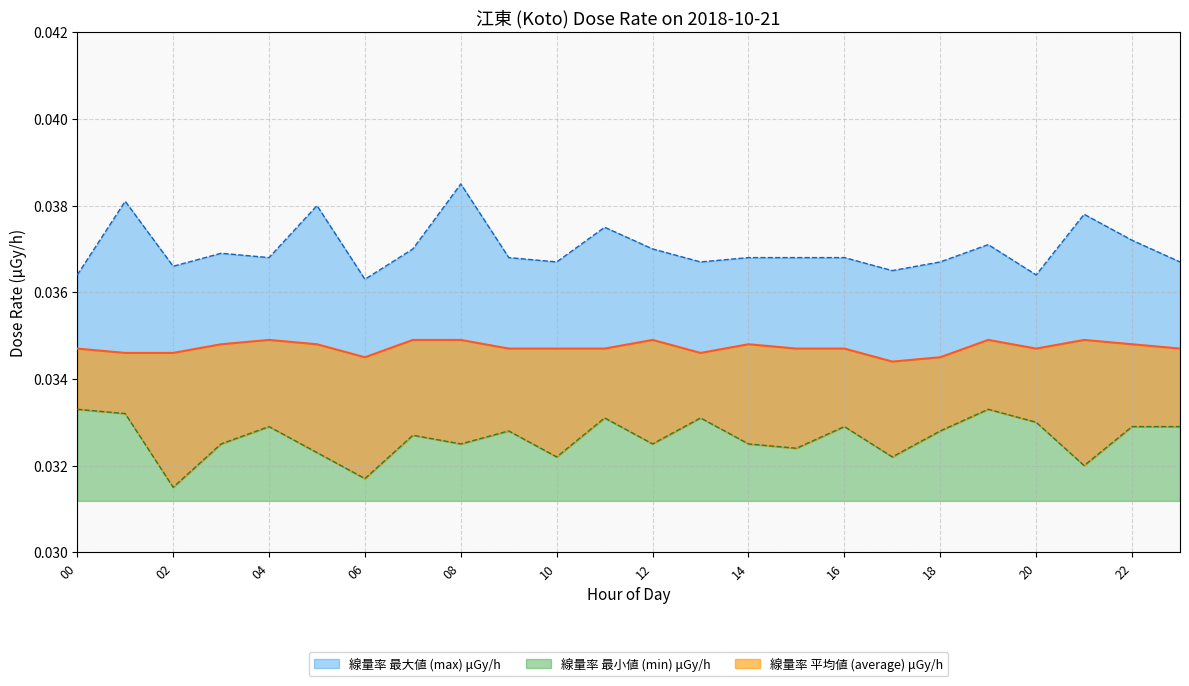

Is it true that 線量率 平均値 (average) μGy/h equals 0.0 at 18?

False